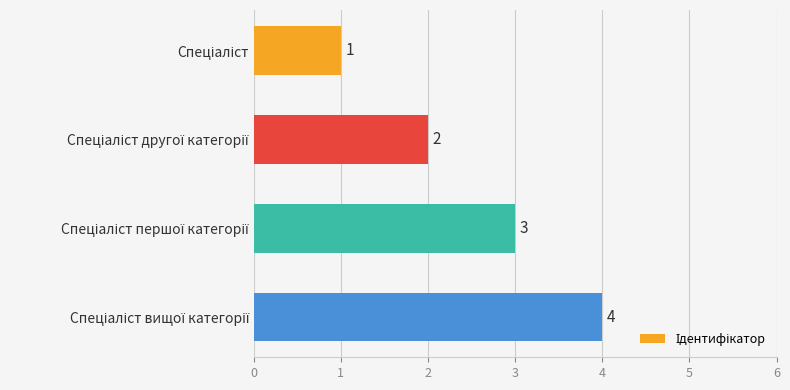

What is the sum of all values?

10